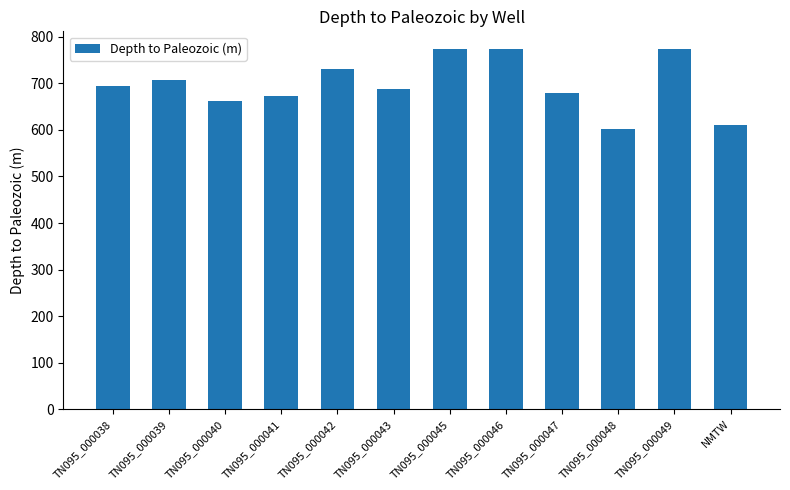

Count the number of data series in this chart.

1